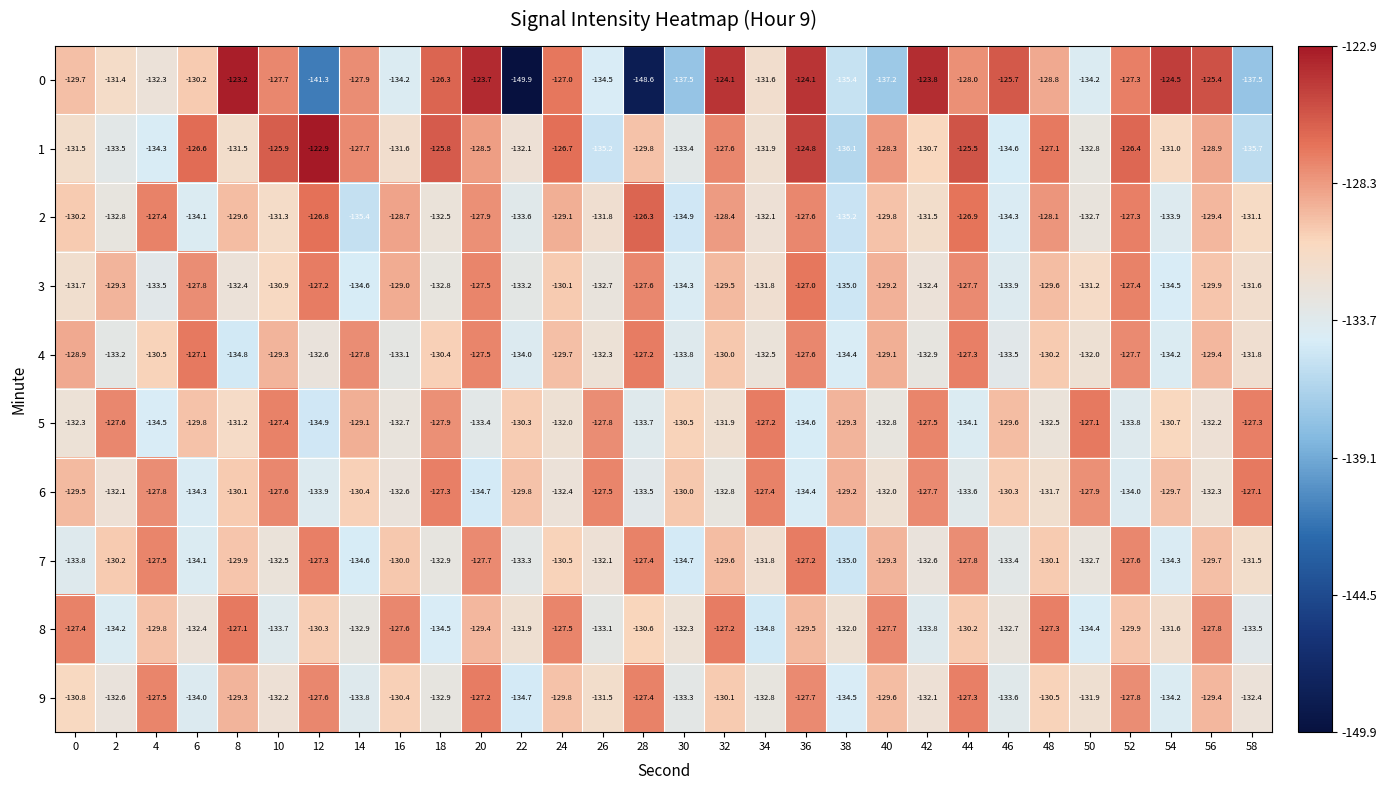

Where does the 1 series first go above -129?

6